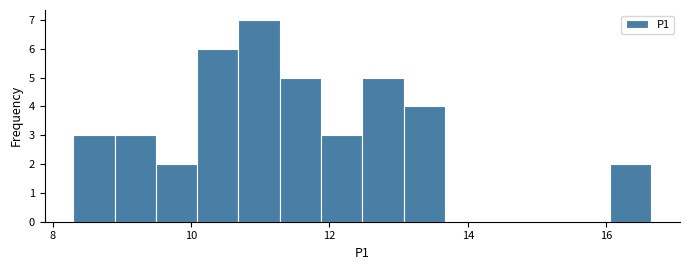

Read against the x-axis, roughly where is the centre of the tallest bar?

11.0